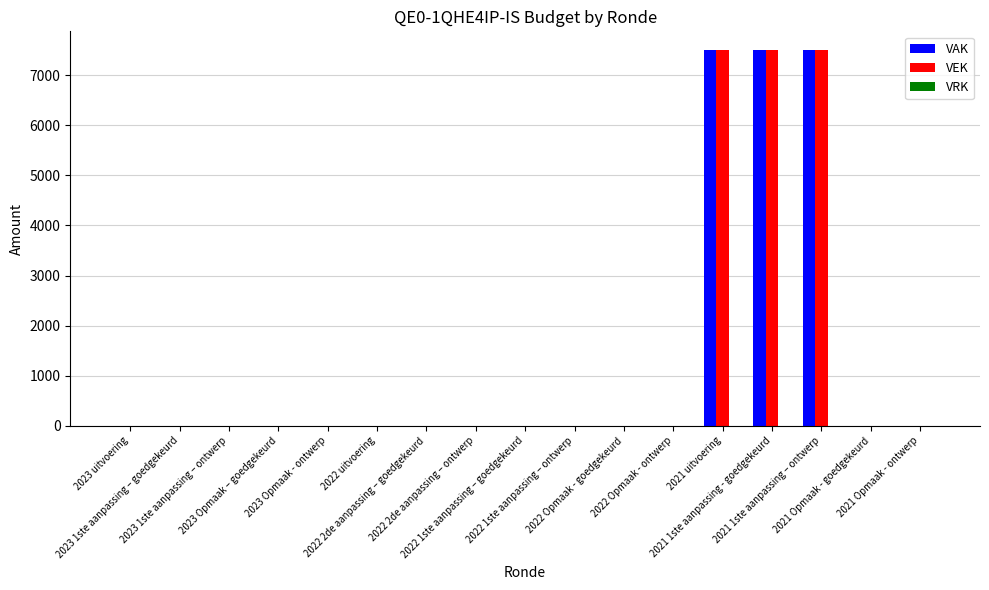

What is the greatest value displayed?

7500